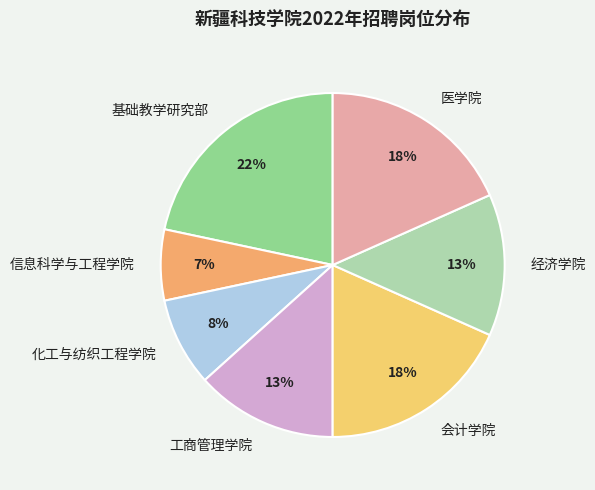

The 信息科学与工程学院 slice represents 12% of the pie. True or false?

False